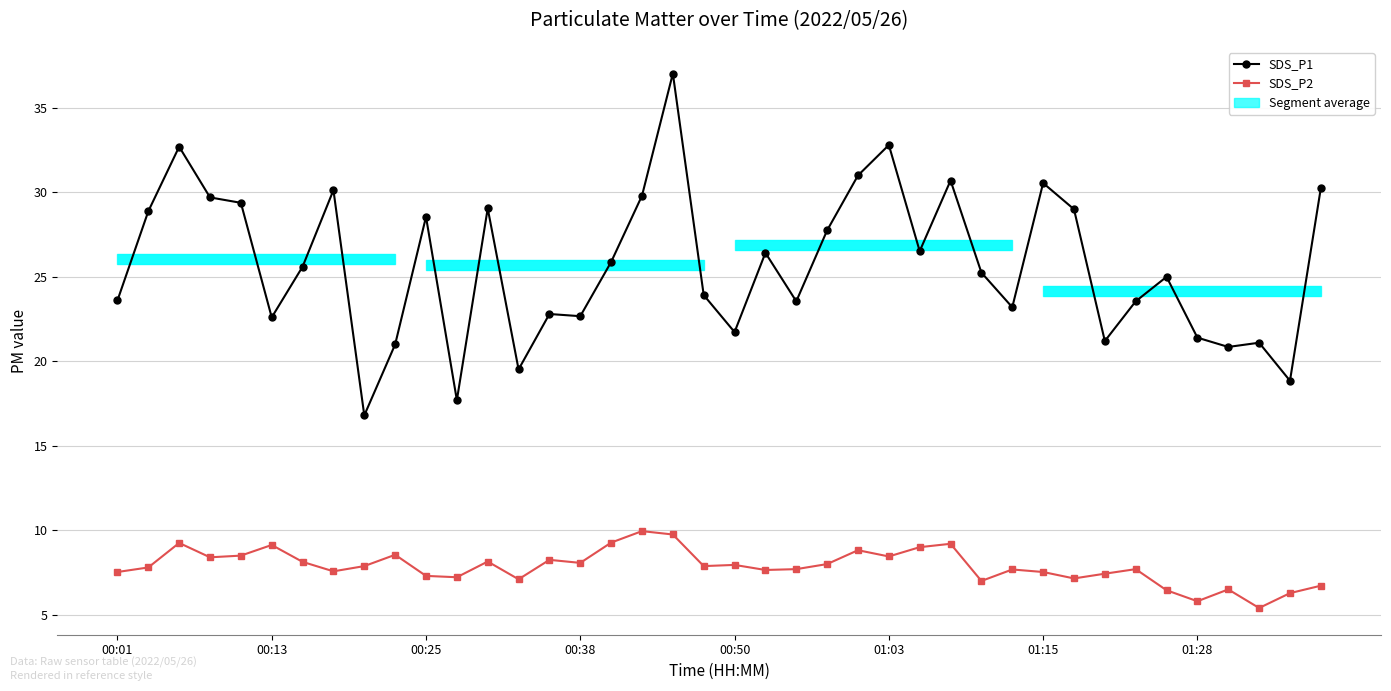

What is the lowest value of the SDS_P1 series?

16.8